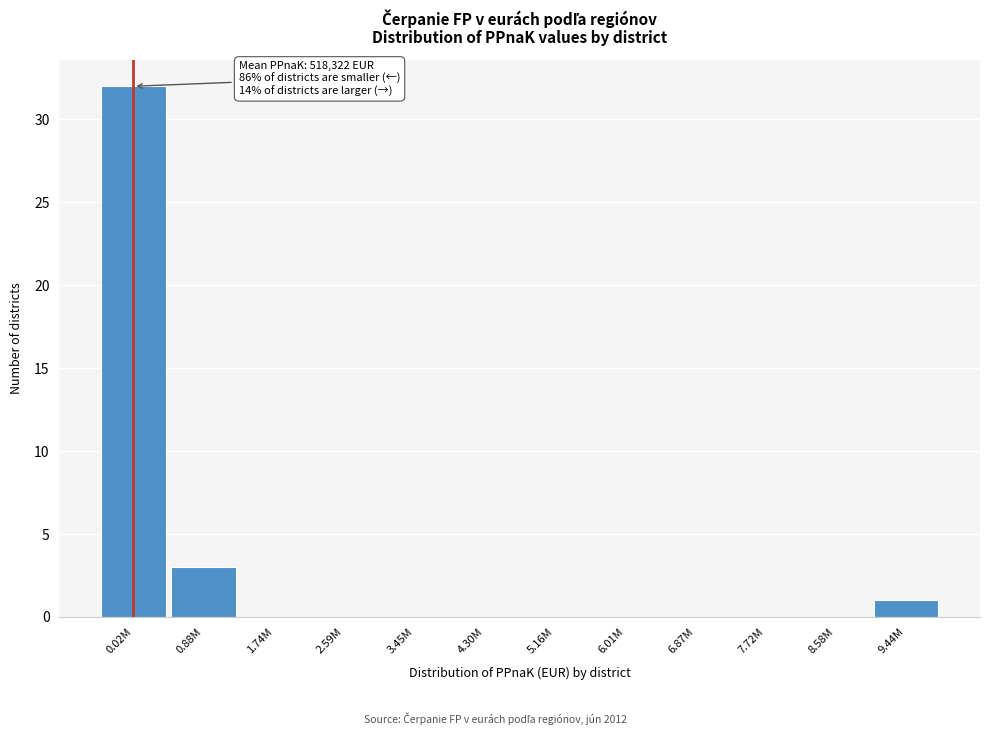

Reading left to right, what are all the values shown in this chart?

0.02M=32	0.88M=3	1.74M=0	2.59M=0	3.45M=0	4.30M=0	5.16M=0	6.01M=0	6.87M=0	7.72M=0	8.58M=0	9.44M=1